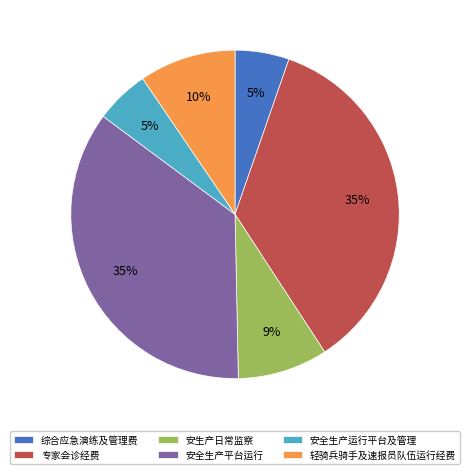

How many slices are in this pie chart?

6